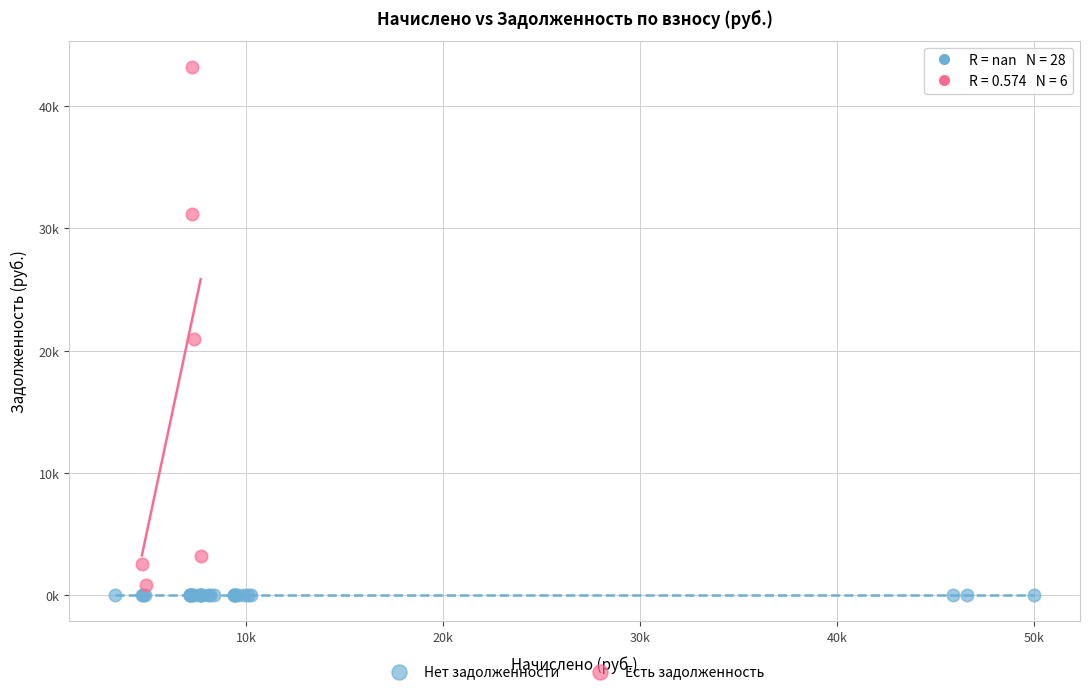

Which series contains the highest Y value?

Есть задолженность